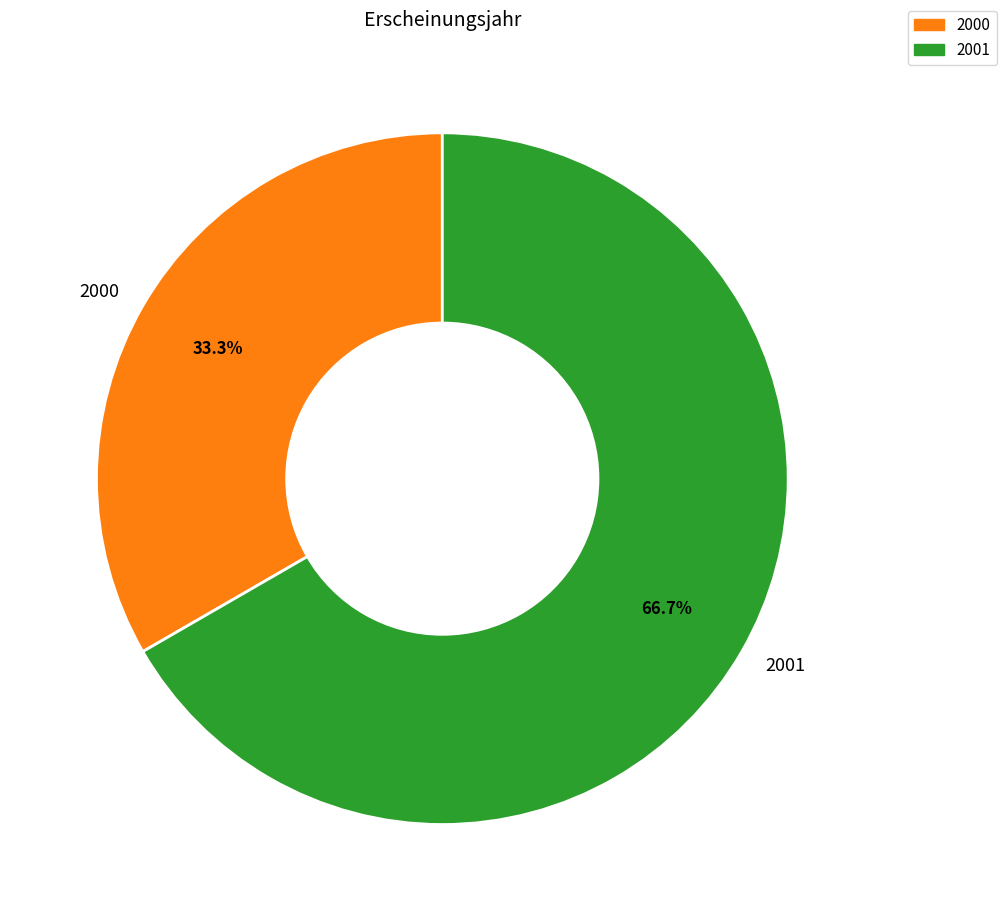

What percentage is NOT represented by 2001?

33.3%